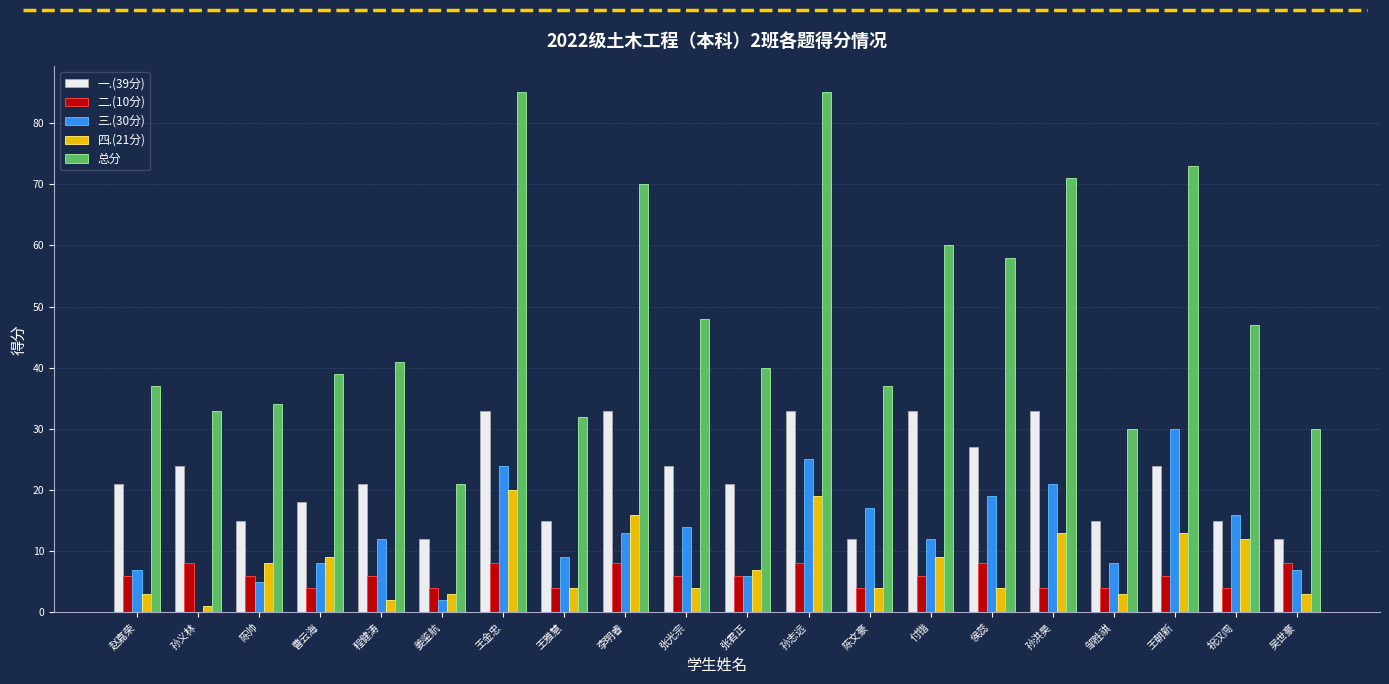

Is it true that 总分 equals 48 at 张光宗?

True